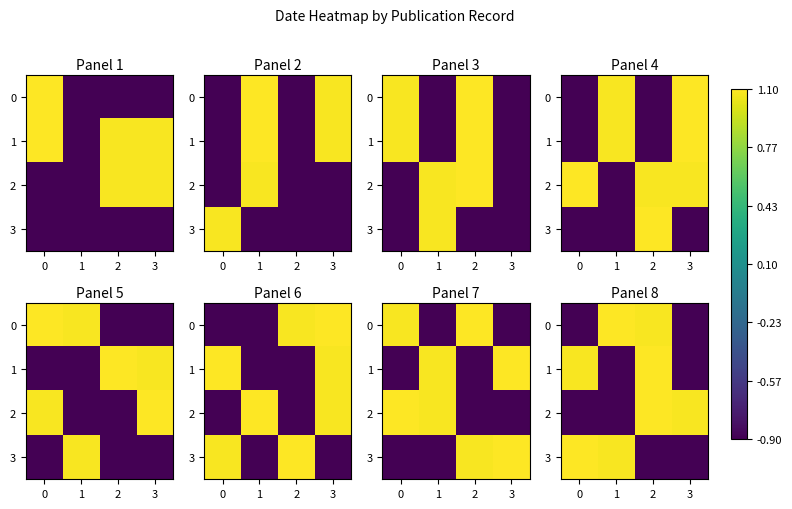

How many values in 0 are above zero?

2